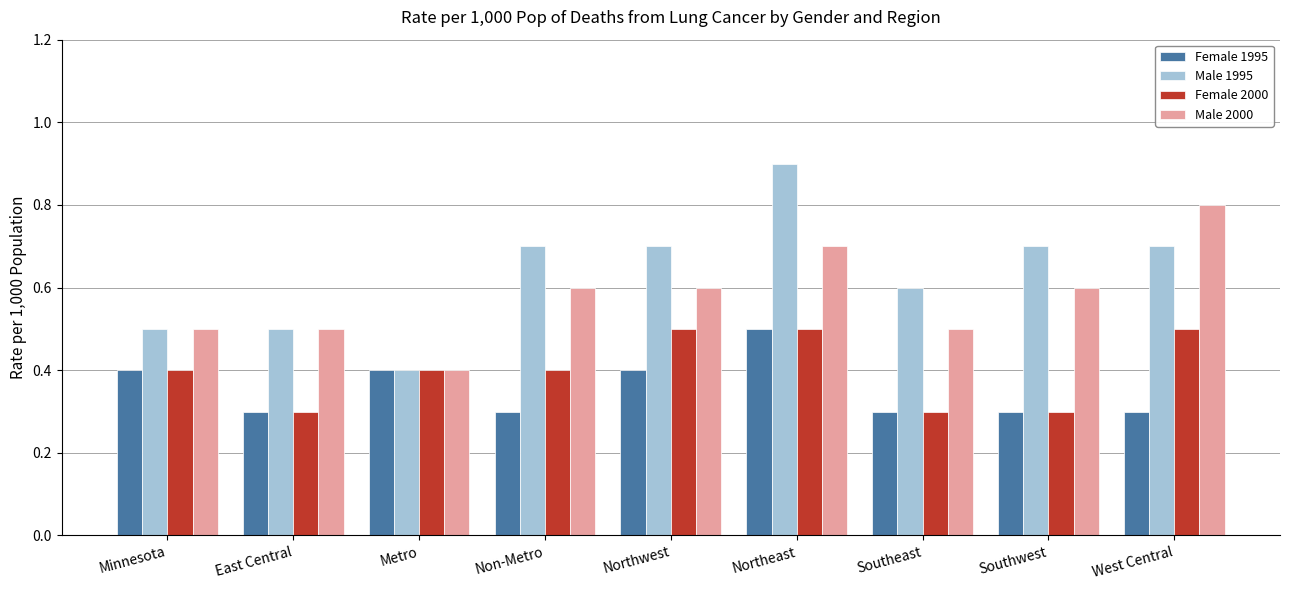

What is the label of the 4th bar from the left?

Non-Metro